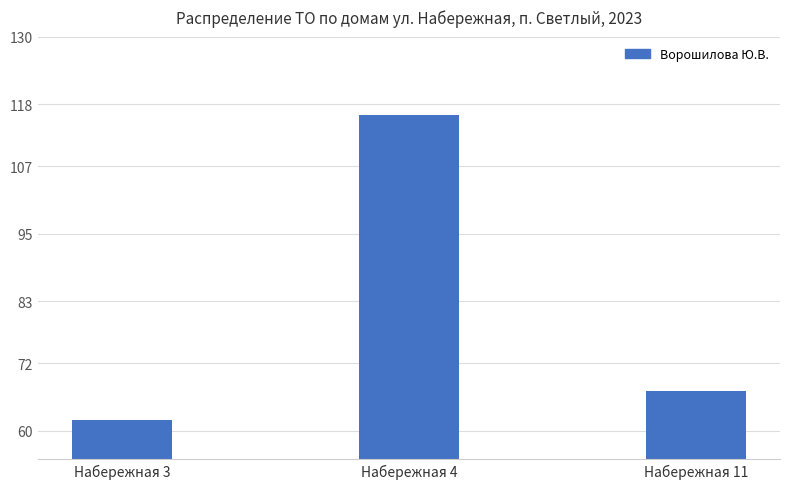

Which category has the lowest value across all series?

Набережная 3